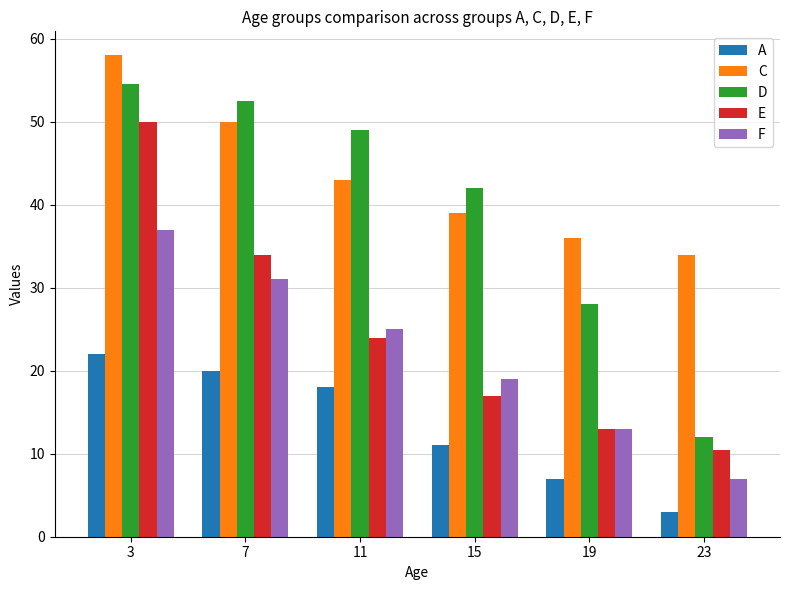

What is the sum of the F values at 15 and 3?

56.0